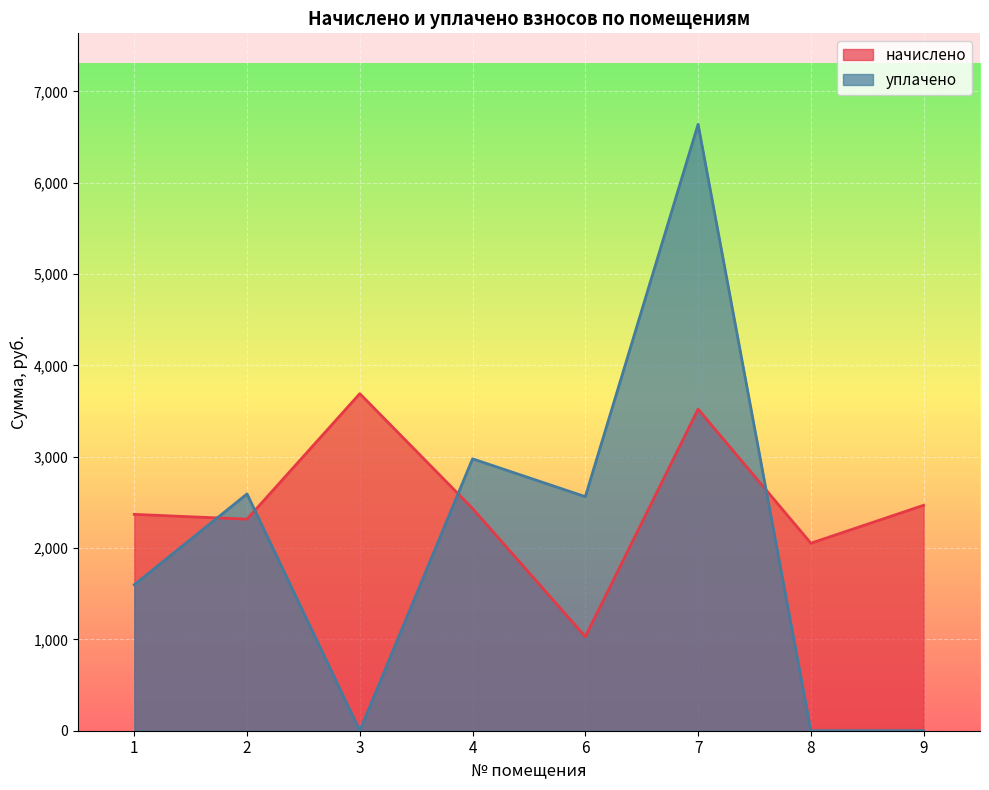

The уплачено series shows 376.8 at 1. True or false?

False